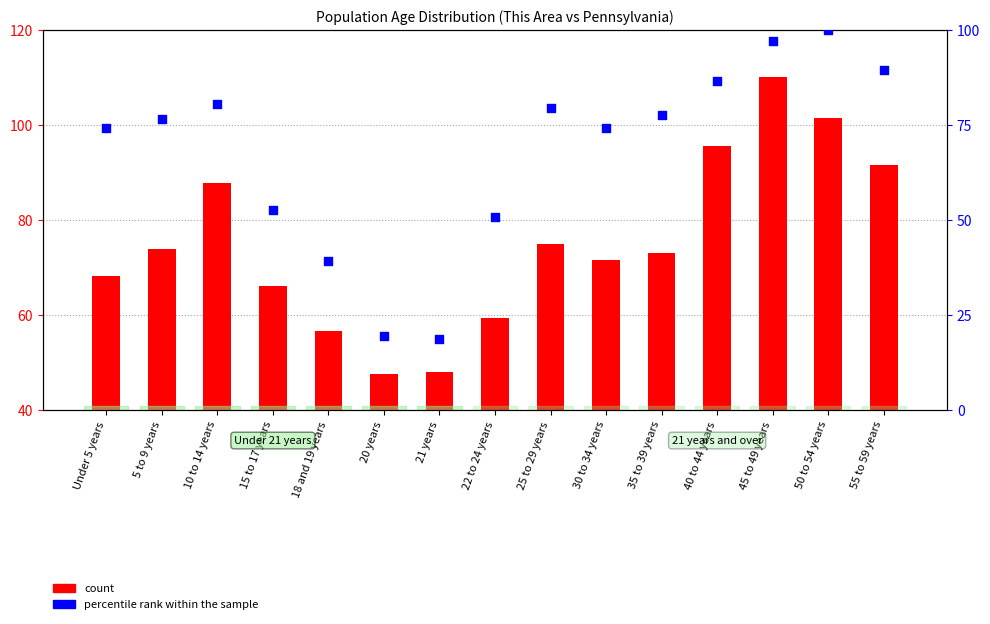

At how many categories does at least one series exceed 15?

15